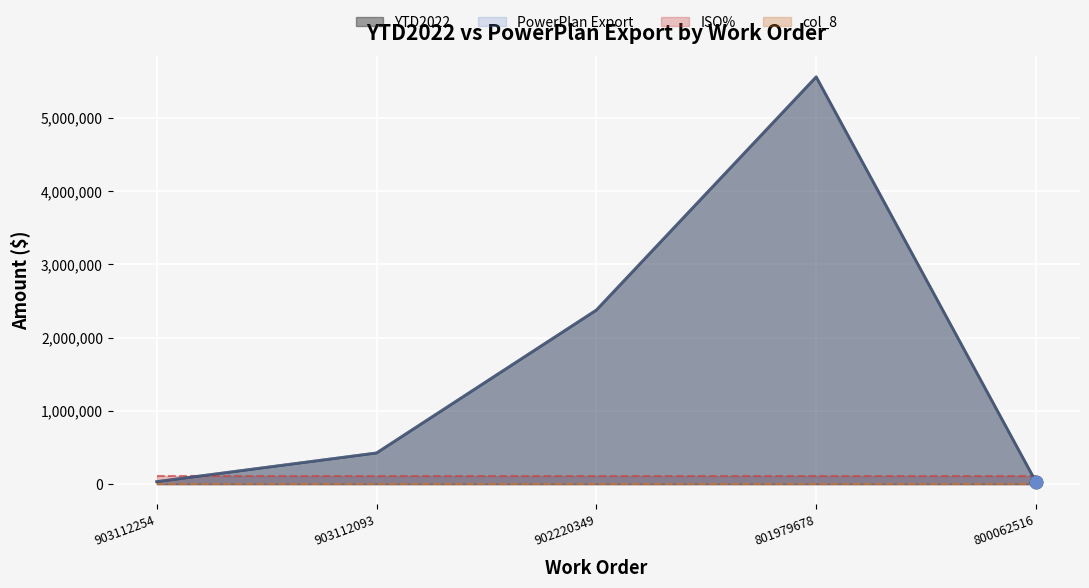

Is the value of PowerPlan Export at 903112254 greater than the value of YTD2022 at 902220349?

No